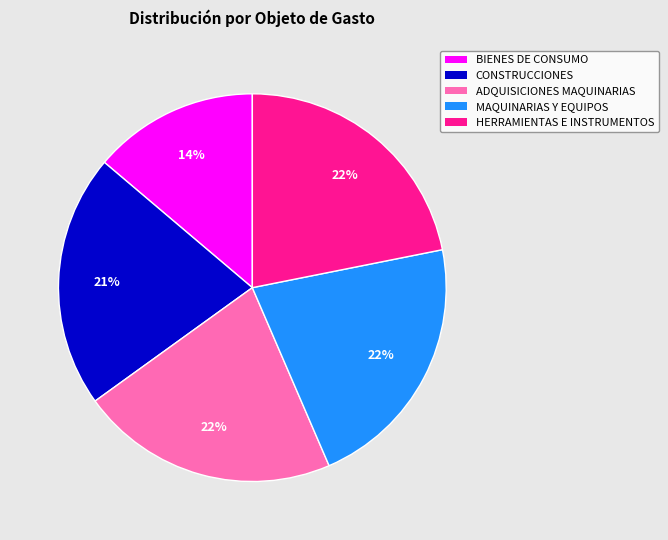

Is there a majority slice in this chart?

No